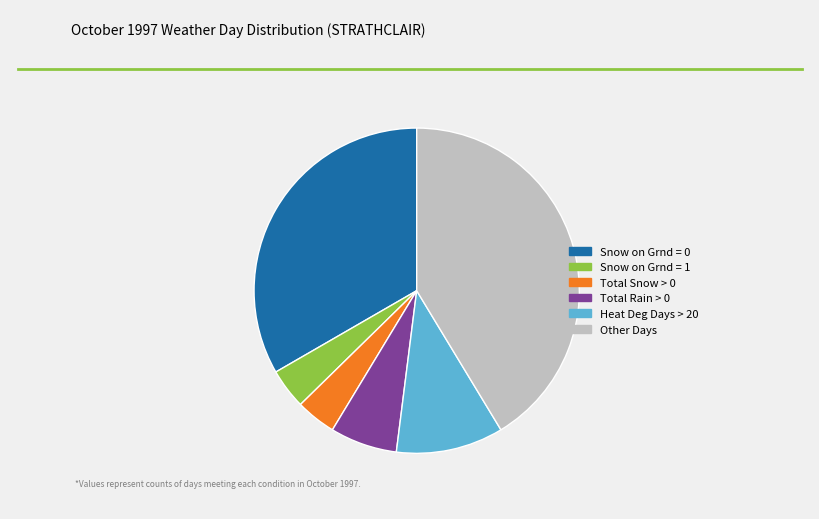

Is the sum of Heat Deg Days > 20 and Total Rain > 0 greater than half?

No